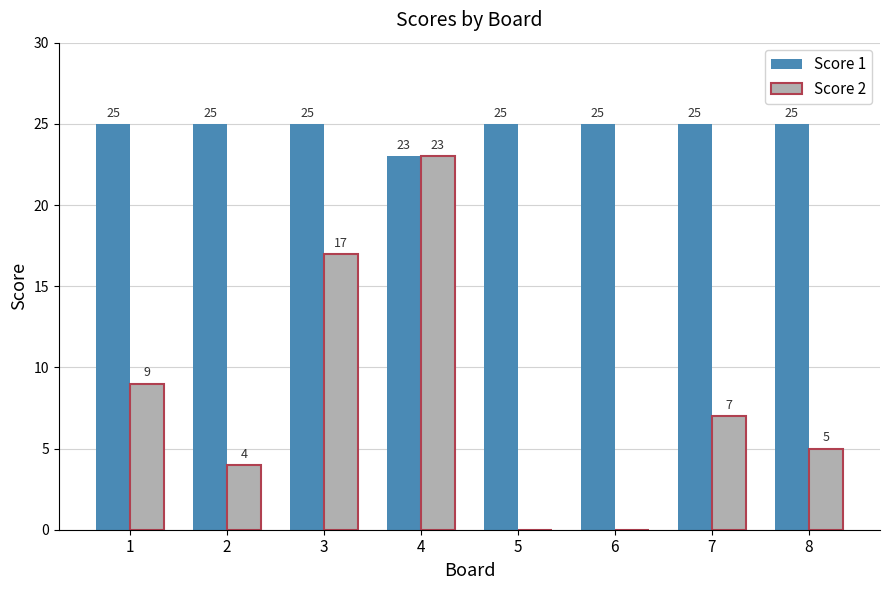

What is the sum of all Score 2 values?

65